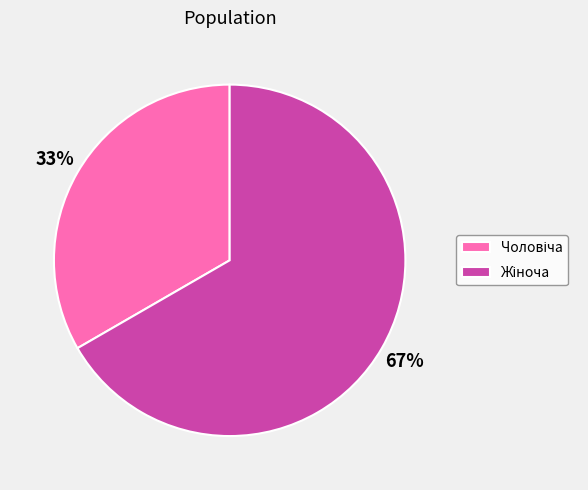

To the nearest percent, what is the average slice percentage?

50%